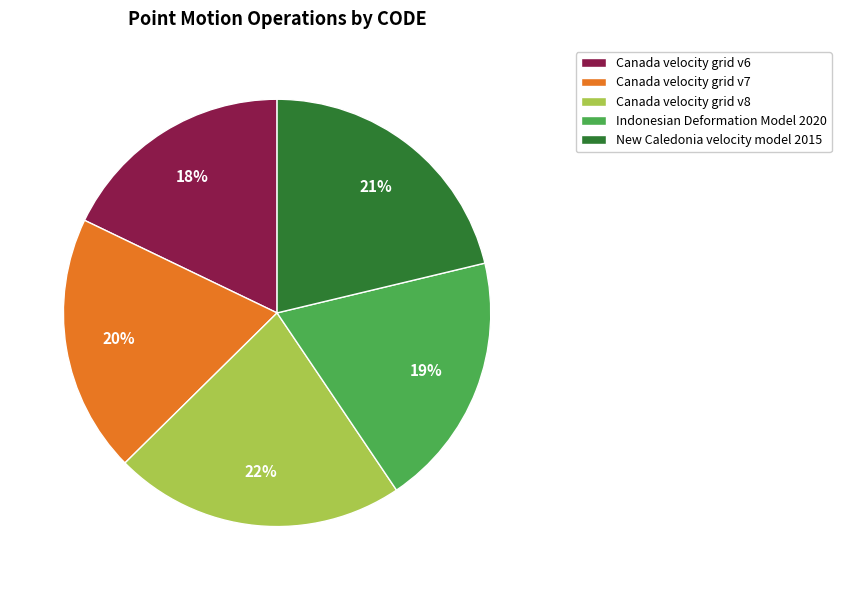

To the nearest percent, what is the combined percentage of Indonesian Deformation Model 2020 and Canada velocity grid v7?

39%